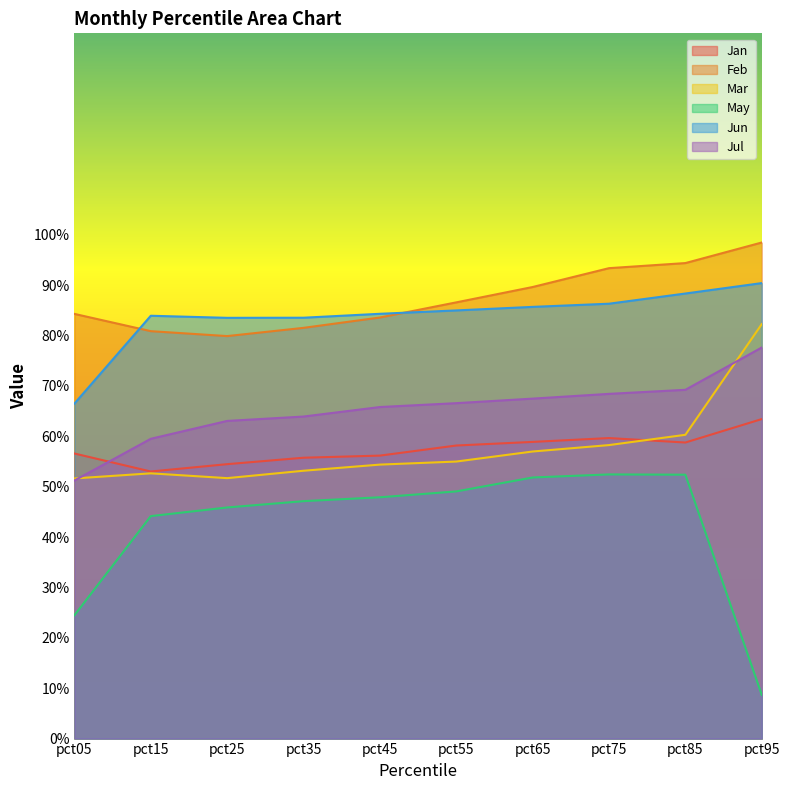

At which category is the sum across all series the highest?

pct85